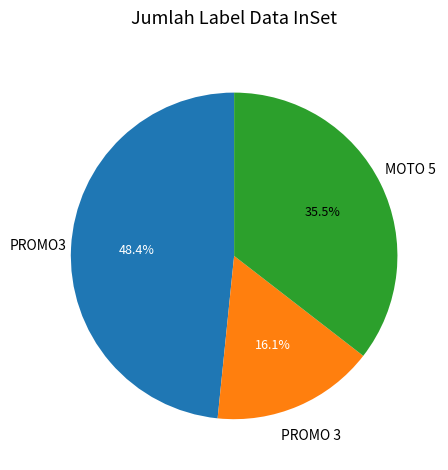

Is there any slice that represents more than half of the pie?

No